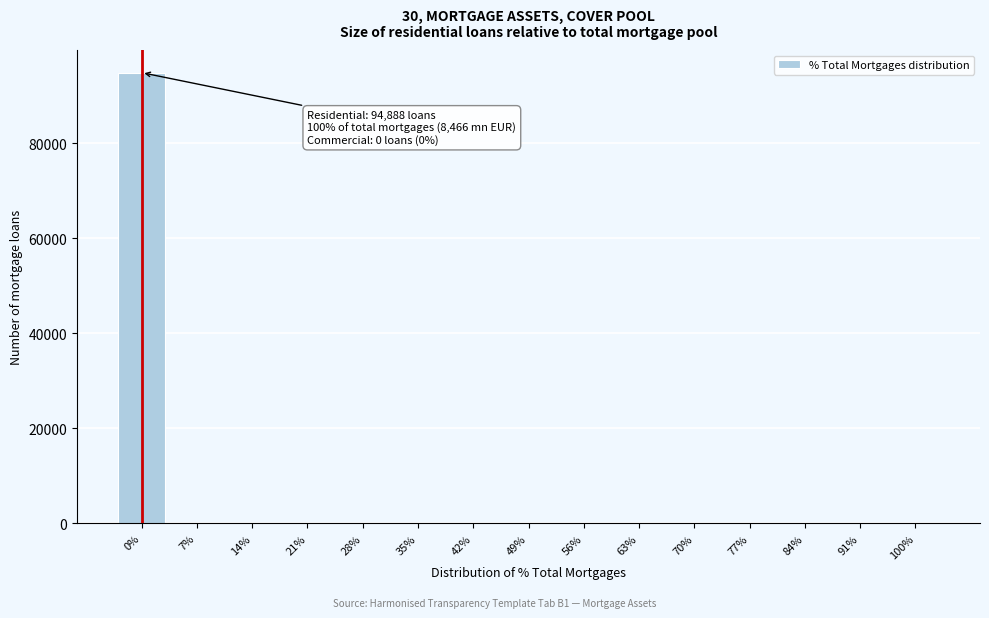

The chart shows a value of 94888 at 0%. True or false?

True